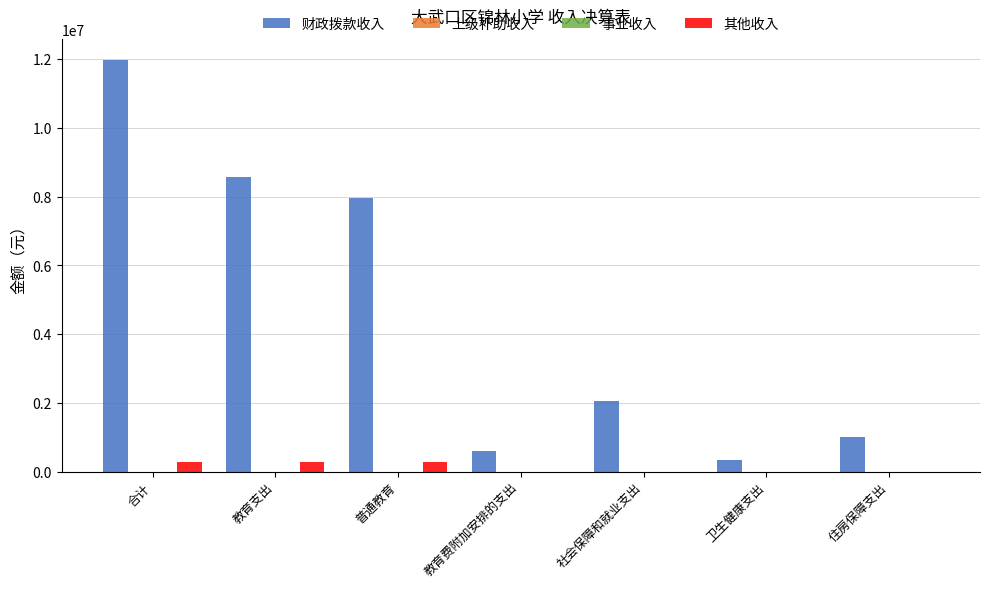

What is the spread (max minus min) of values at 社会保障和就业支出?

2062496.2